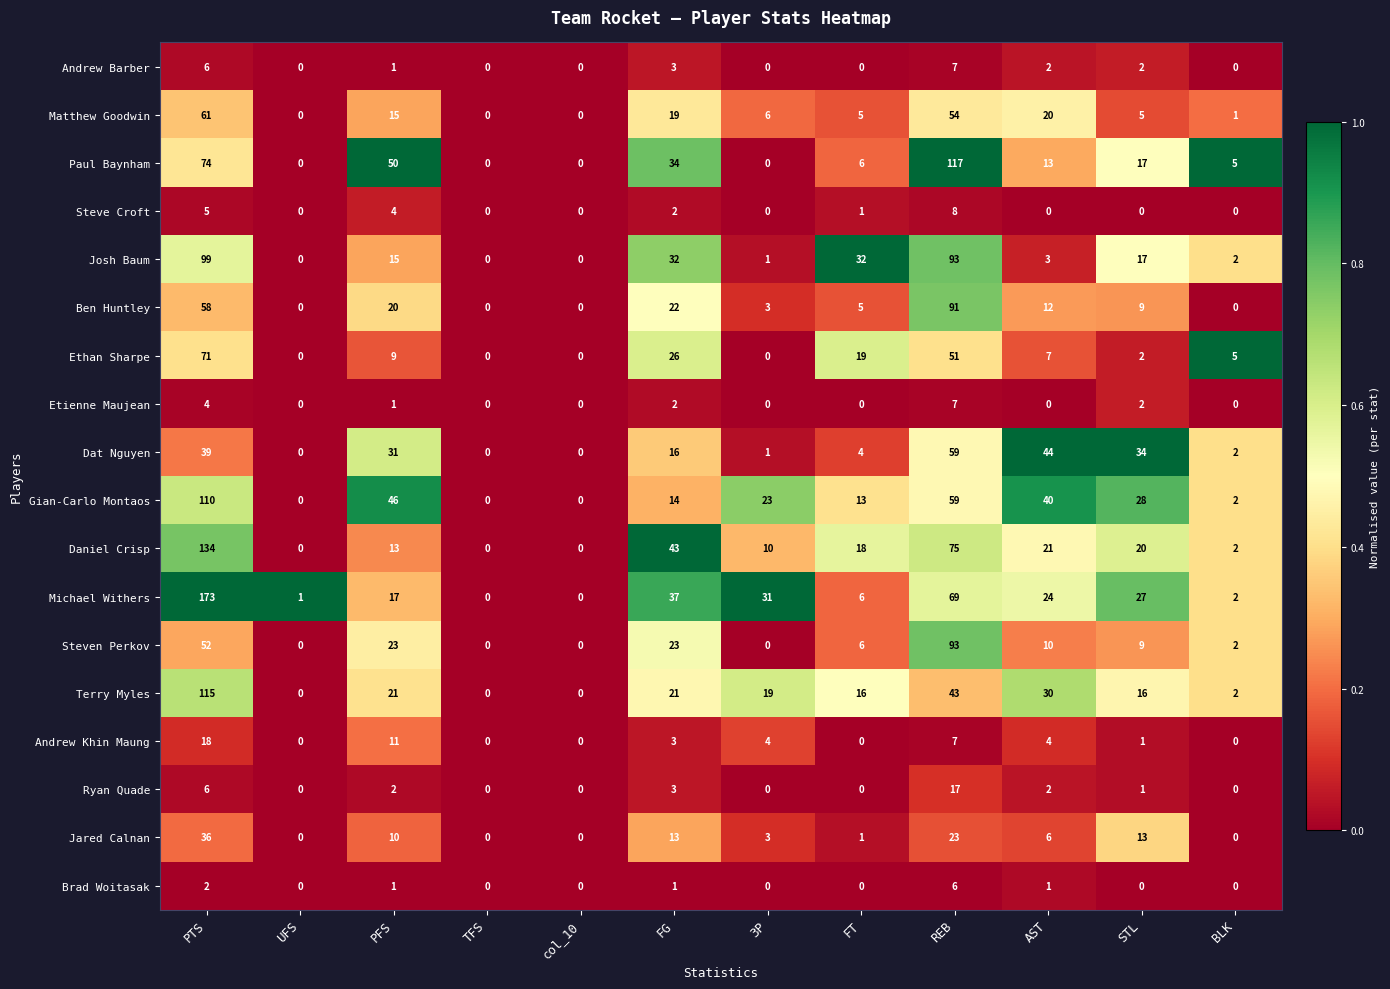

What is the spread (max minus min) of values at REB?

111